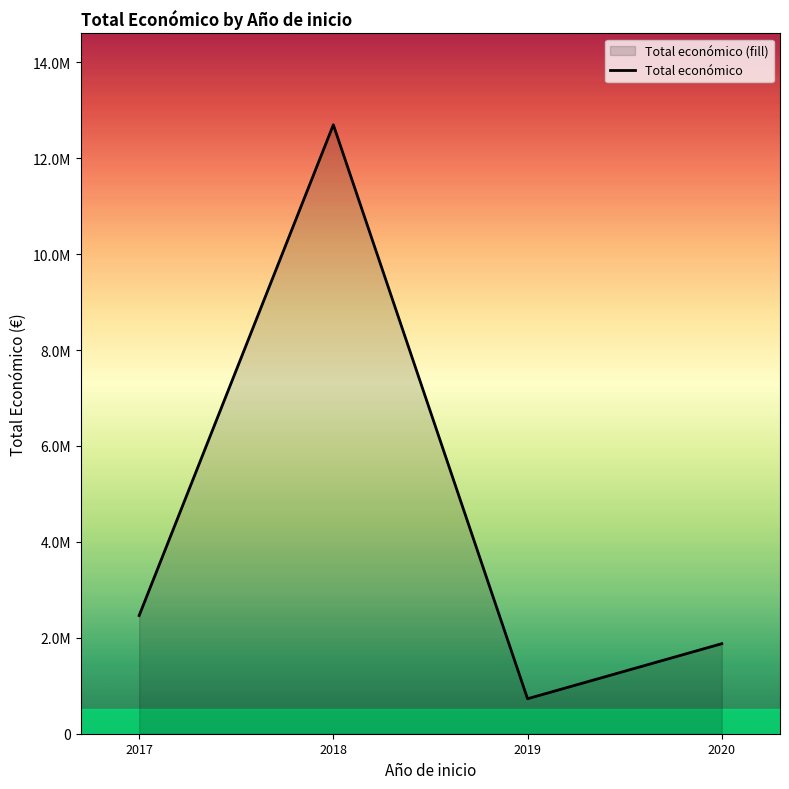

What is the change in value from 2019 to 2020?

+1147729